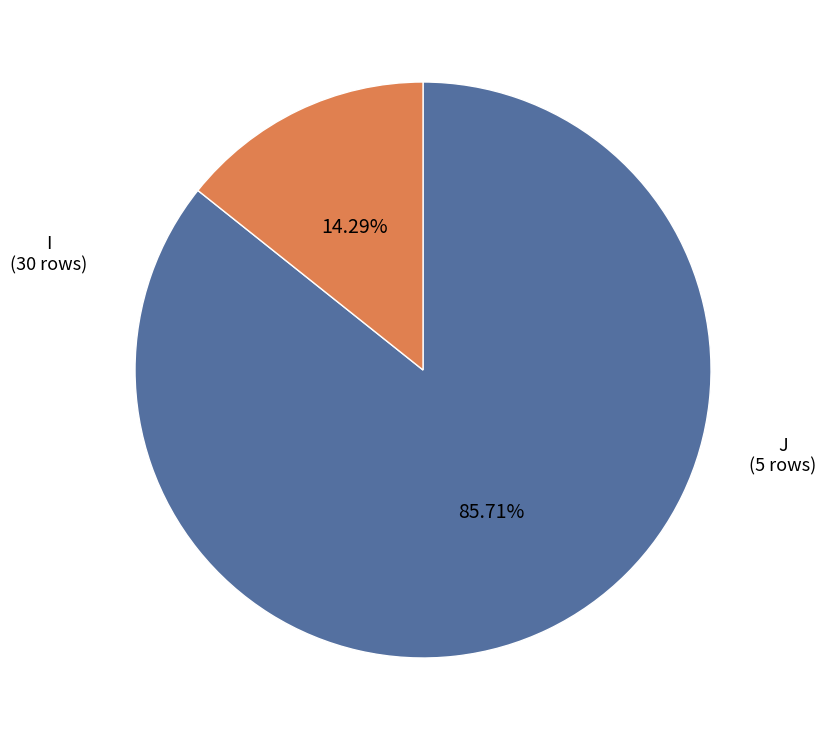

Count the number of slices in the pie.

2